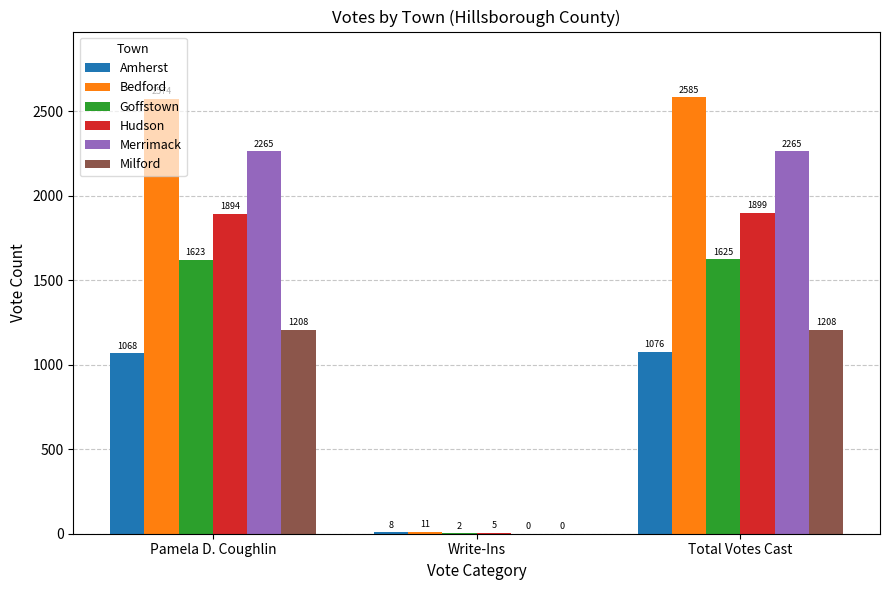

Between Pamela D. Coughlin and Write-Ins, which series saw the biggest shift?

Bedford